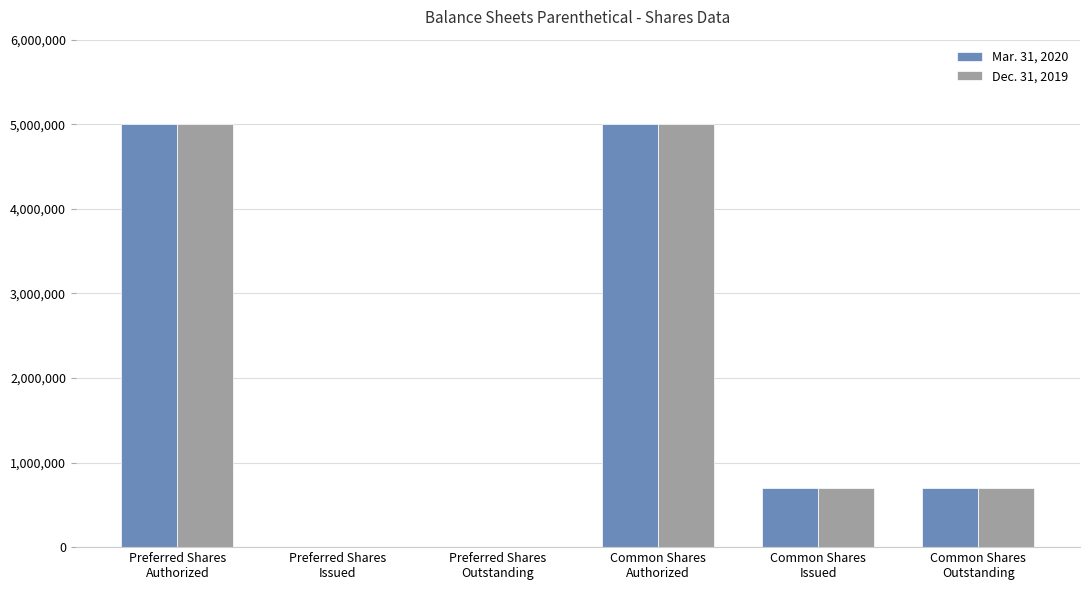

What are all the series names shown in the legend?

Mar. 31, 2020, Dec. 31, 2019